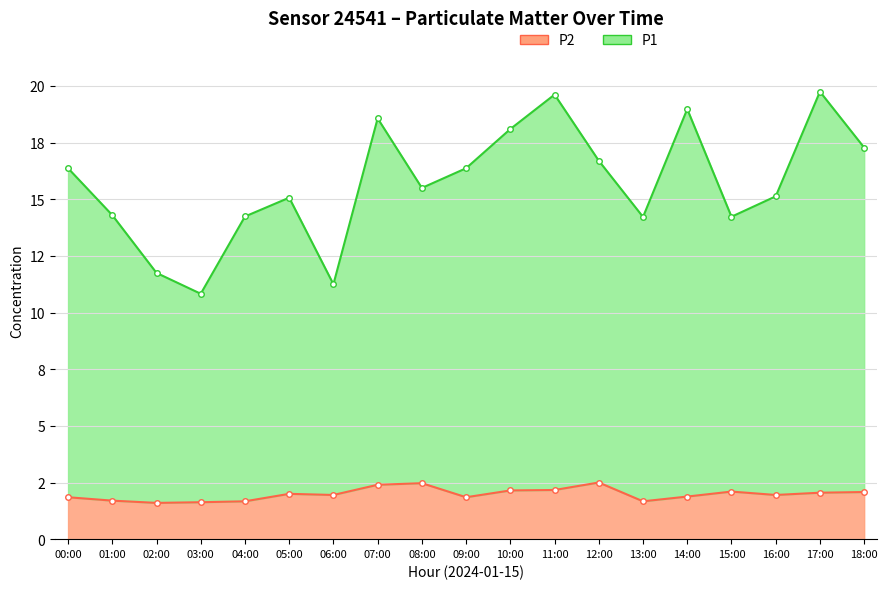

Where is the first local maximum for P1?

05:00